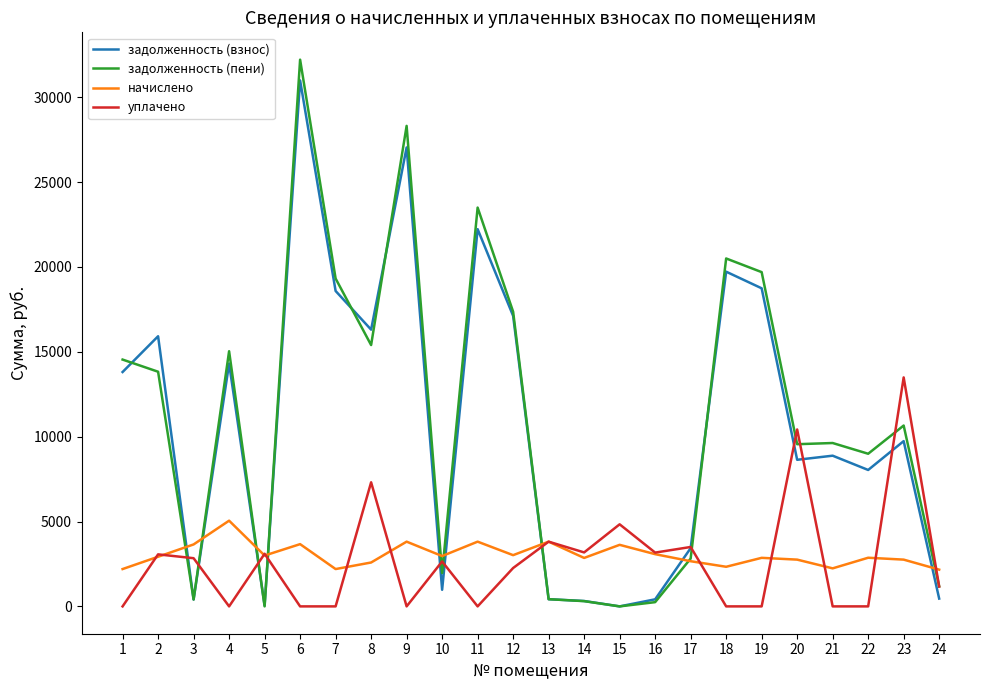

After their last crossing, which series has the higher values: уплачено or начислено?

начислено